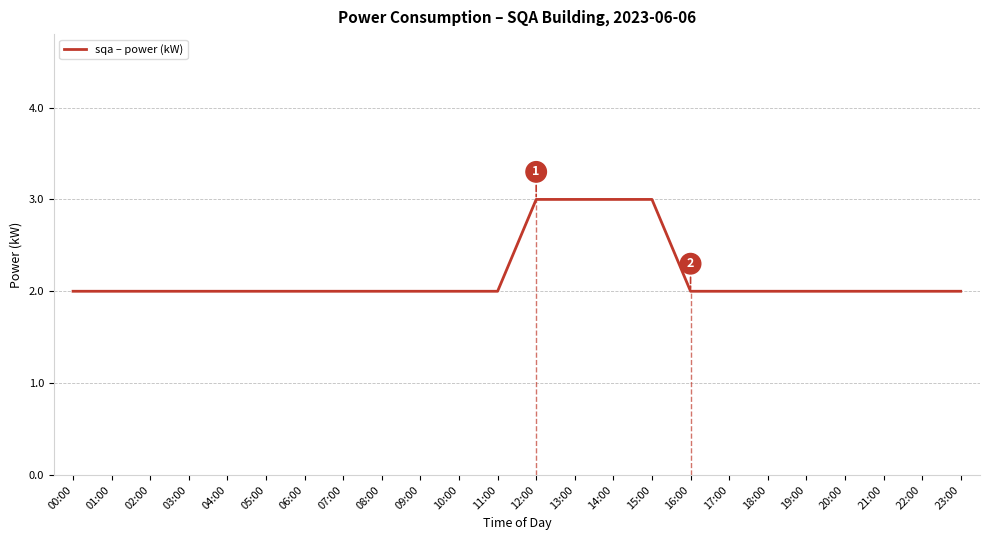

Does the chart display data point markers on the line(s)?

No